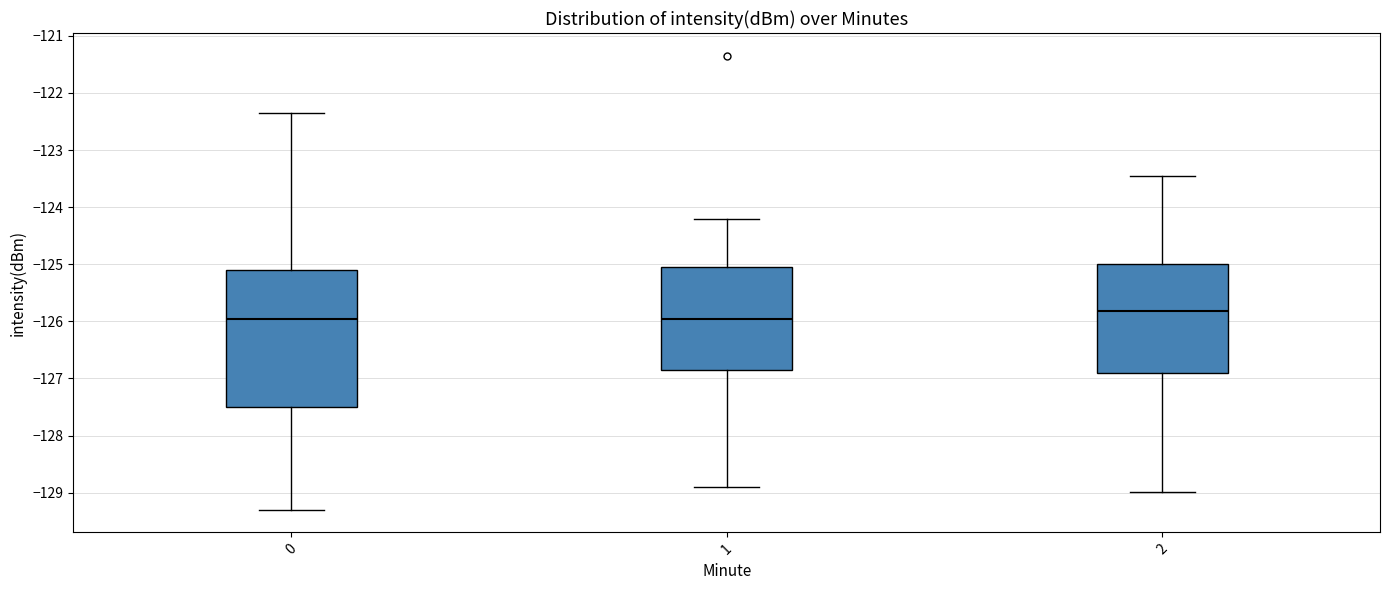

Where is the lower edge of the box at x = 0 on the y-axis? The values are not printed on the chart, so give them approximately, as read against the axis.

-127.5